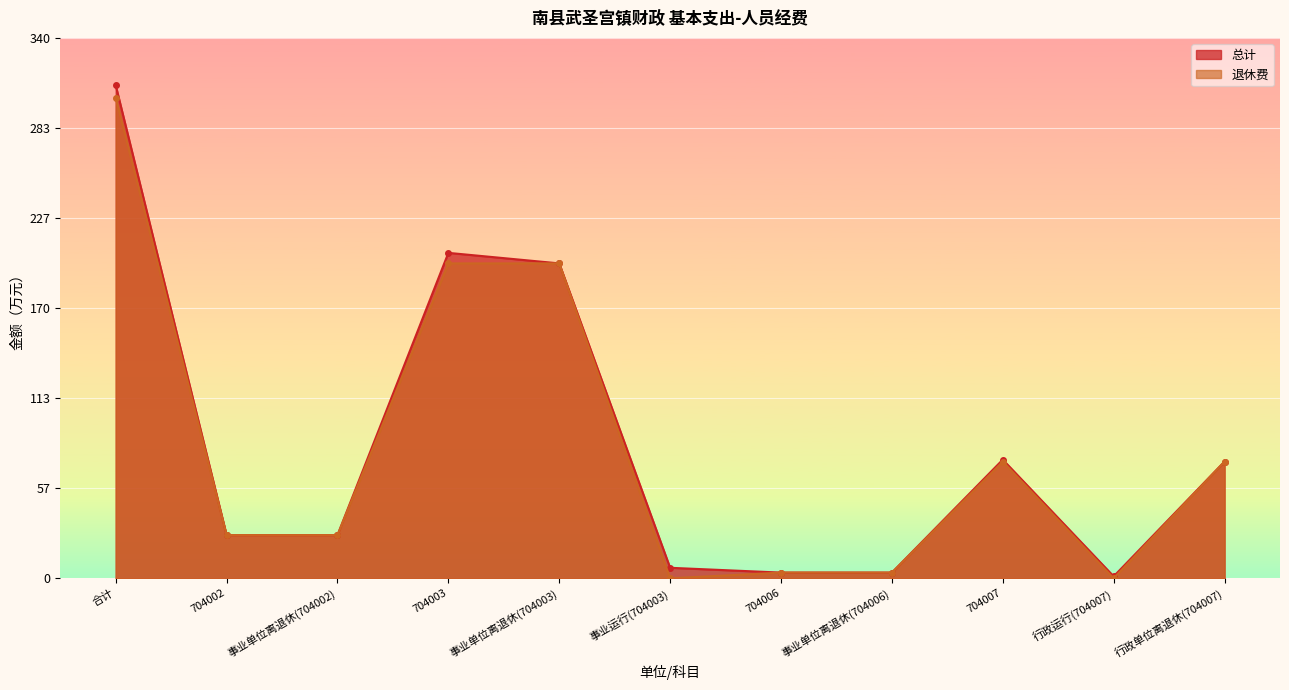

Reading left to right, what are all the values shown in this chart?

总计: 310.2	27.2	27.2	204.8	198.1	6.6	3.6	3.6	74.7	1.2	73.4
退休费: 302.4	27.2	27.2	198.1	198.1	0.0	3.6	3.6	73.4	0.0	73.4